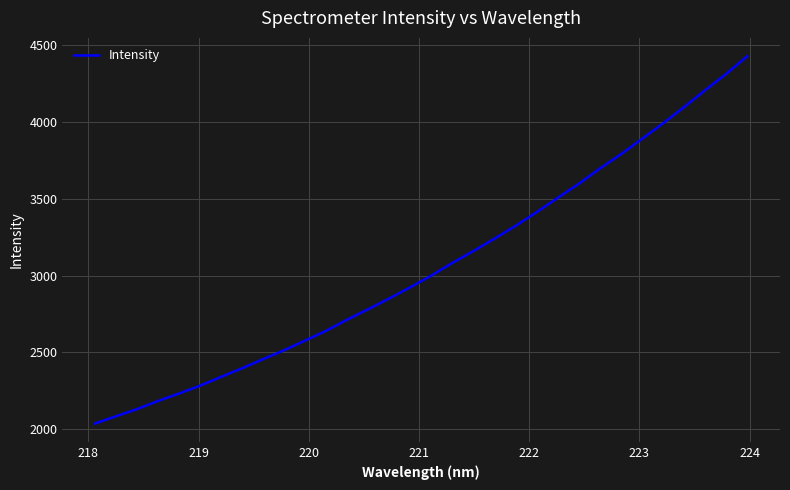

What is the difference between the maximum and minimum values?

2389.3